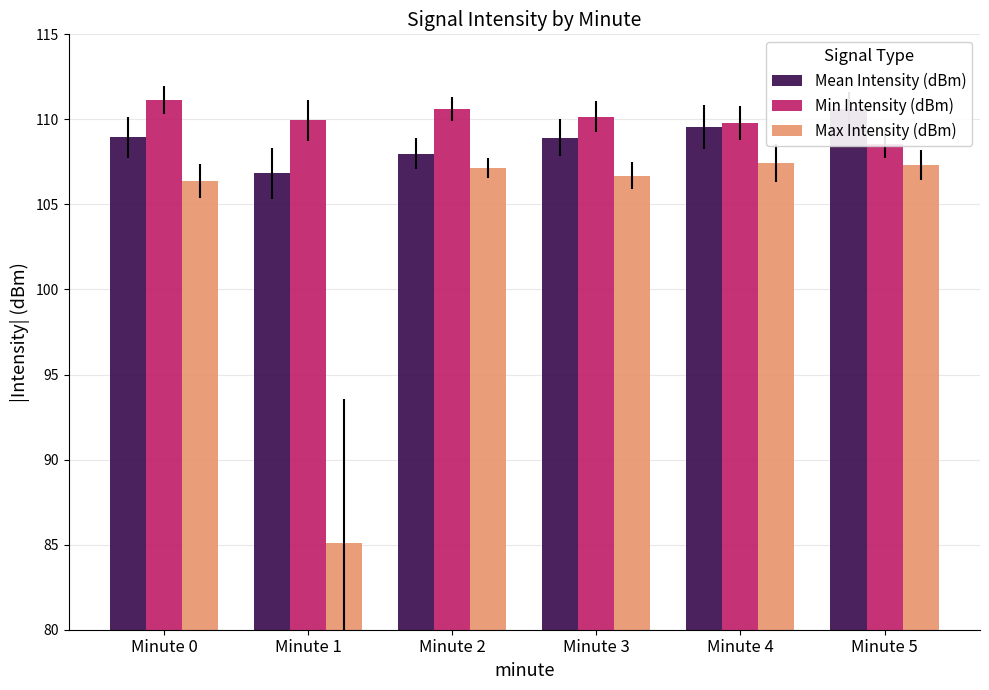

How many data points does each series have?

6